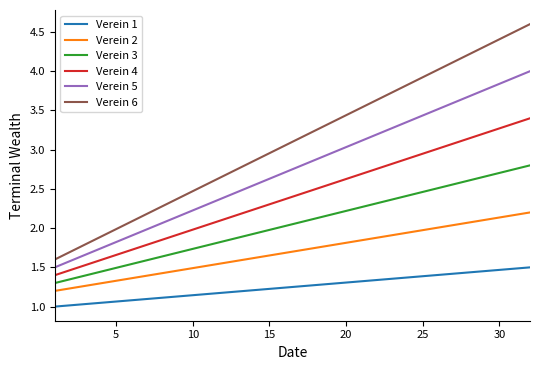

What are all the series names shown in the legend?

Verein 1, Verein 2, Verein 3, Verein 4, Verein 5, Verein 6